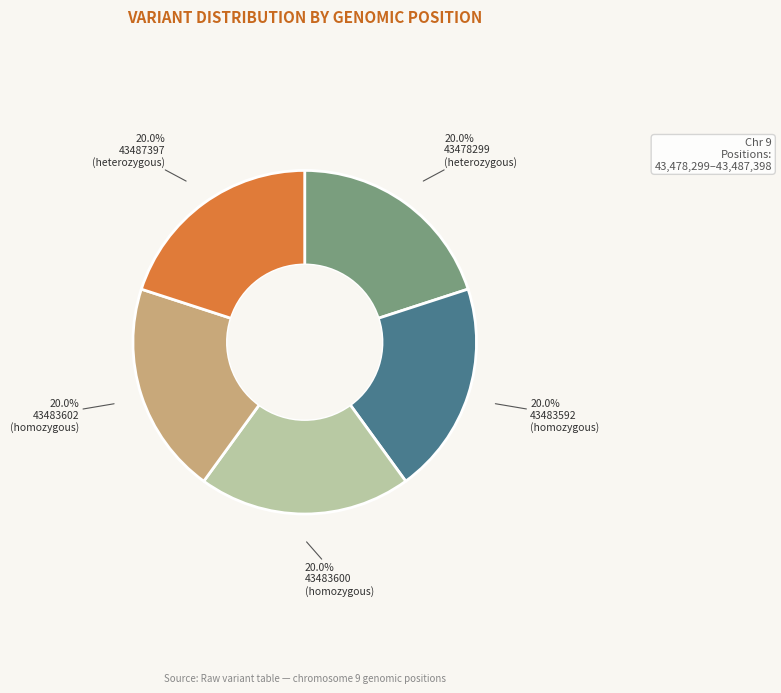

To the nearest percent, what percentage of the pie is 43487397?

20%